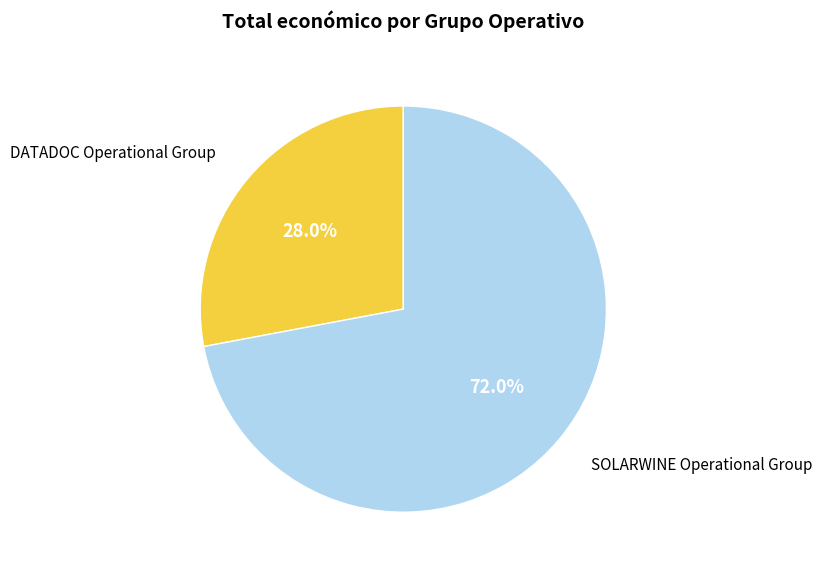

What is the smallest slice in the pie chart?

DATADOC Operational Group